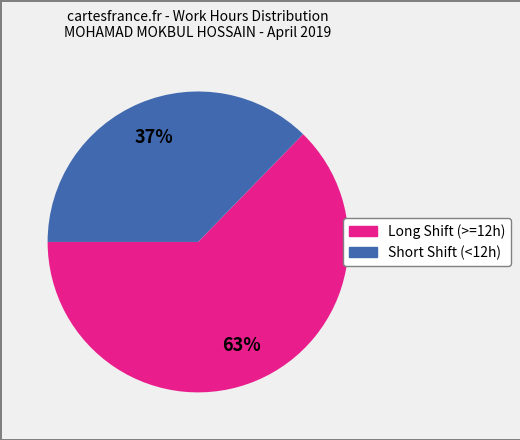

To the nearest percent, what is the average slice percentage?

50%